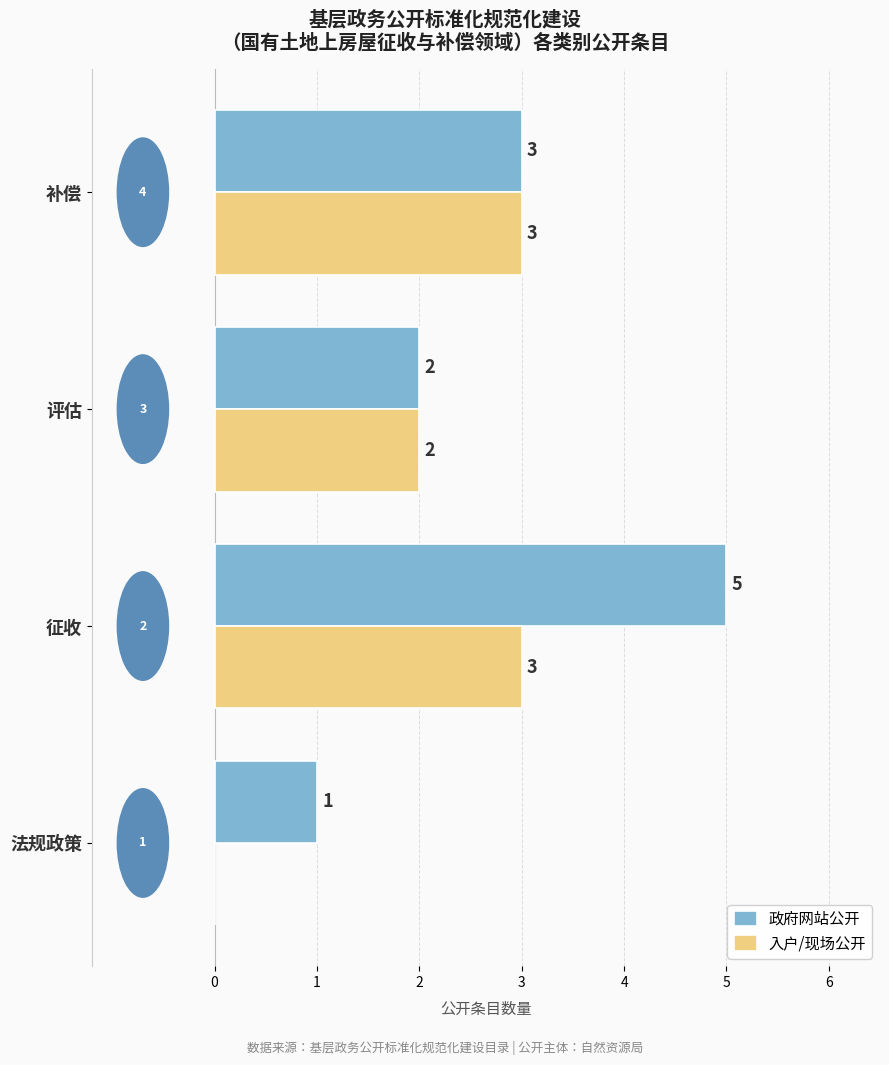

Which label corresponds to the largest value in the chart?

征收